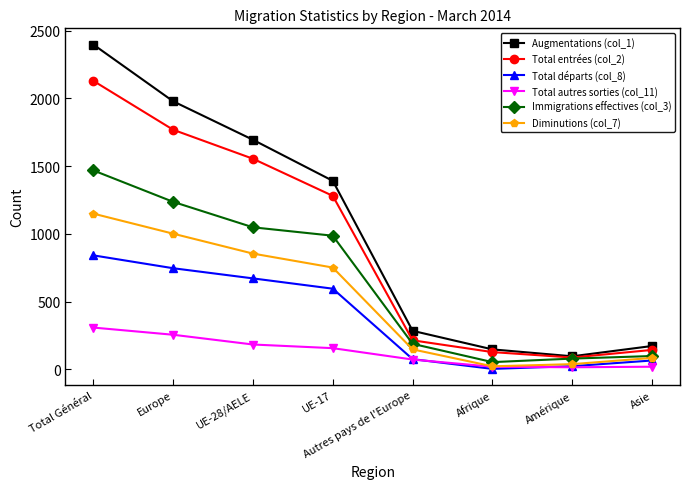

Which label corresponds to the largest value in the chart?

Total Général